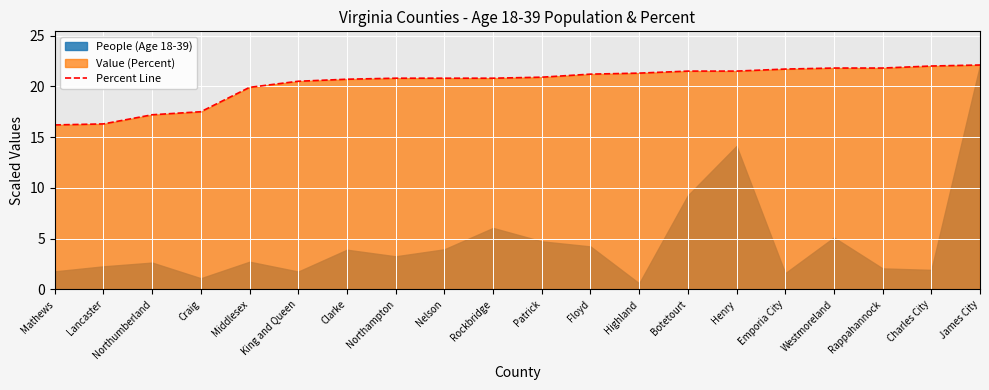

True or false: the data has more than 0 interior local peaks.

False